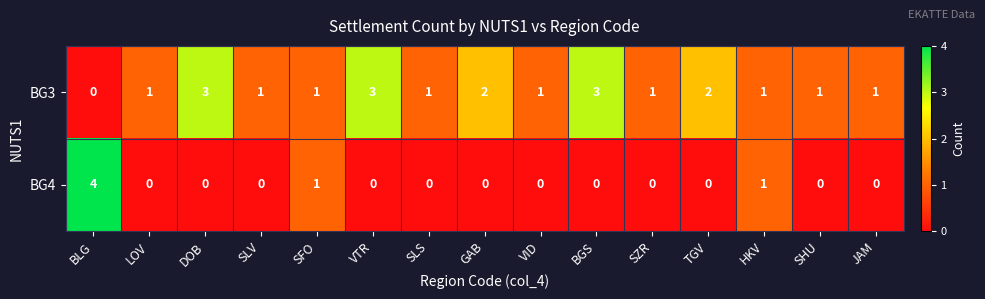

List the series in order of their overall mean, lowest first.

BG4, BG3